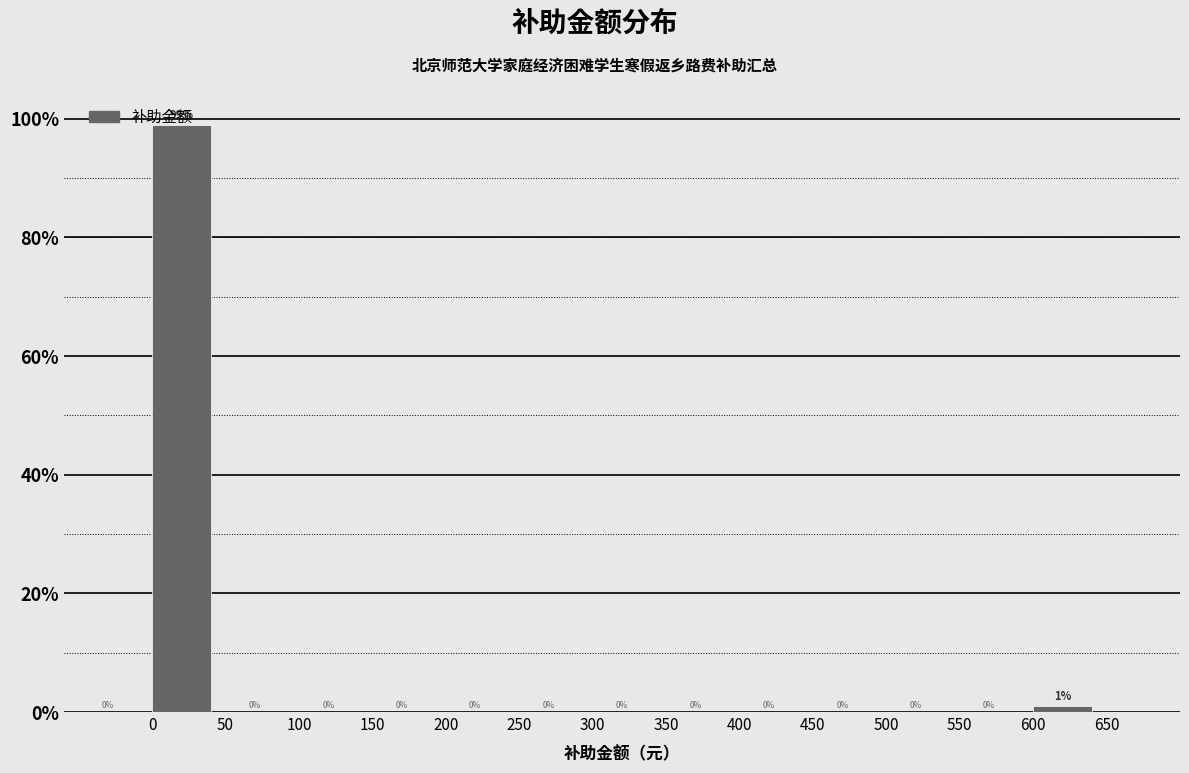

Which range on the x-axis has the tallest bar?

0 to 50